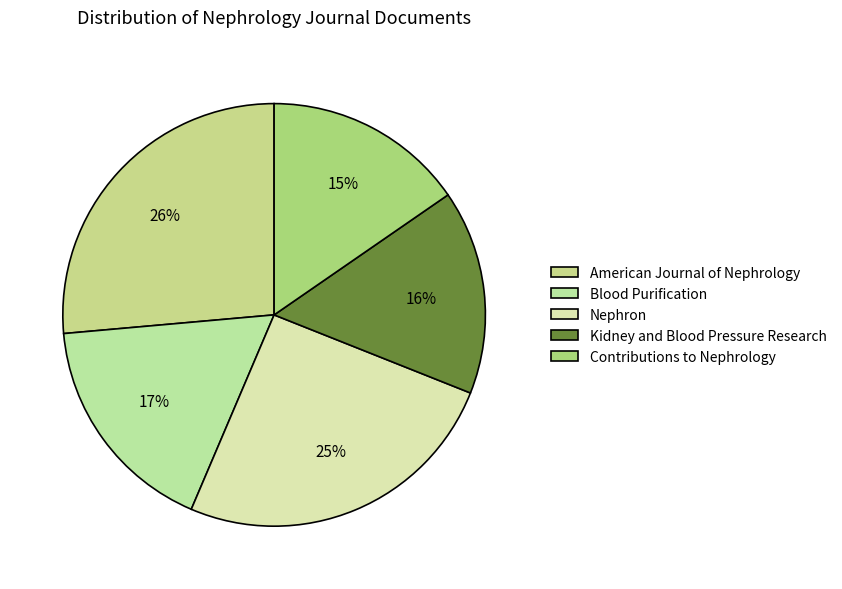

How many slices are in this pie chart?

5